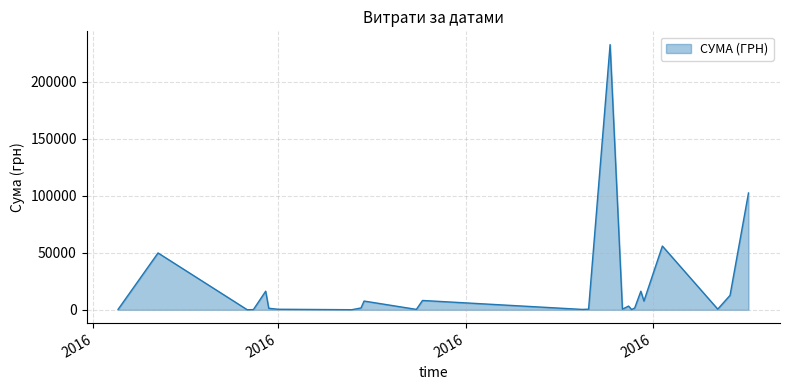

What is the difference between the maximum and minimum values?

232284.5